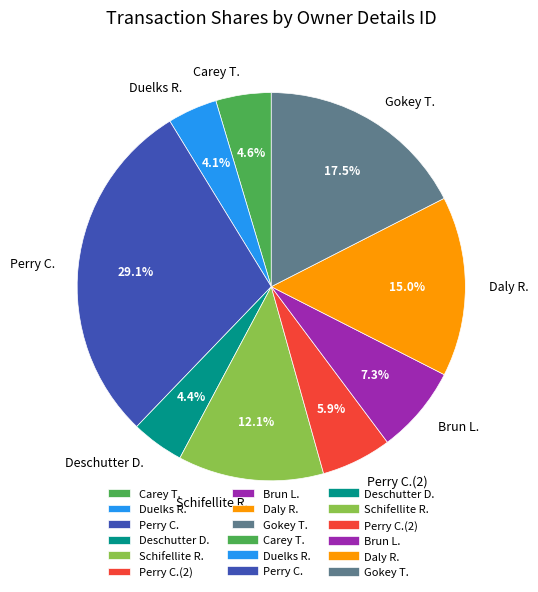

What is the largest slice in the pie chart?

Perry C.